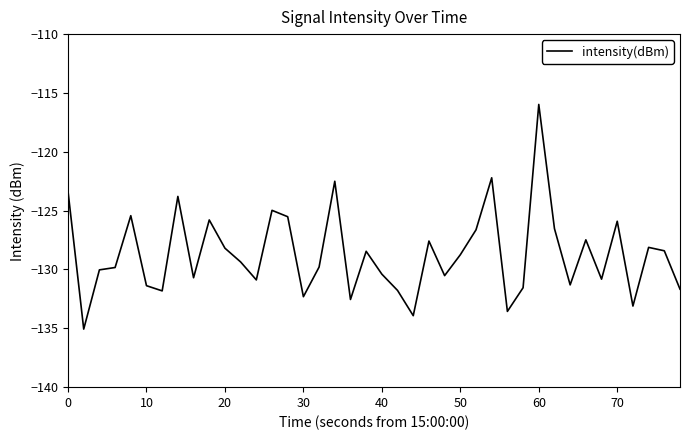

What is the smallest value displayed?

-135.1